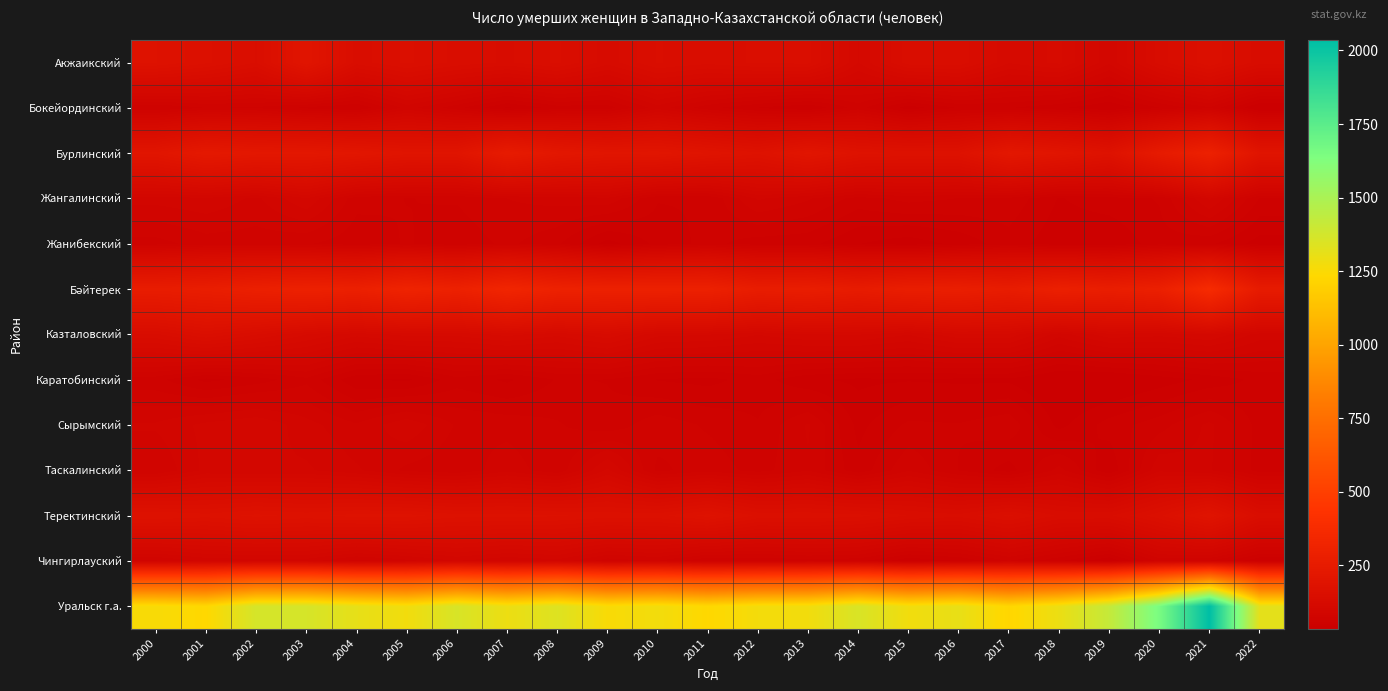

Which has a higher value, 2010 or 2008?

2008